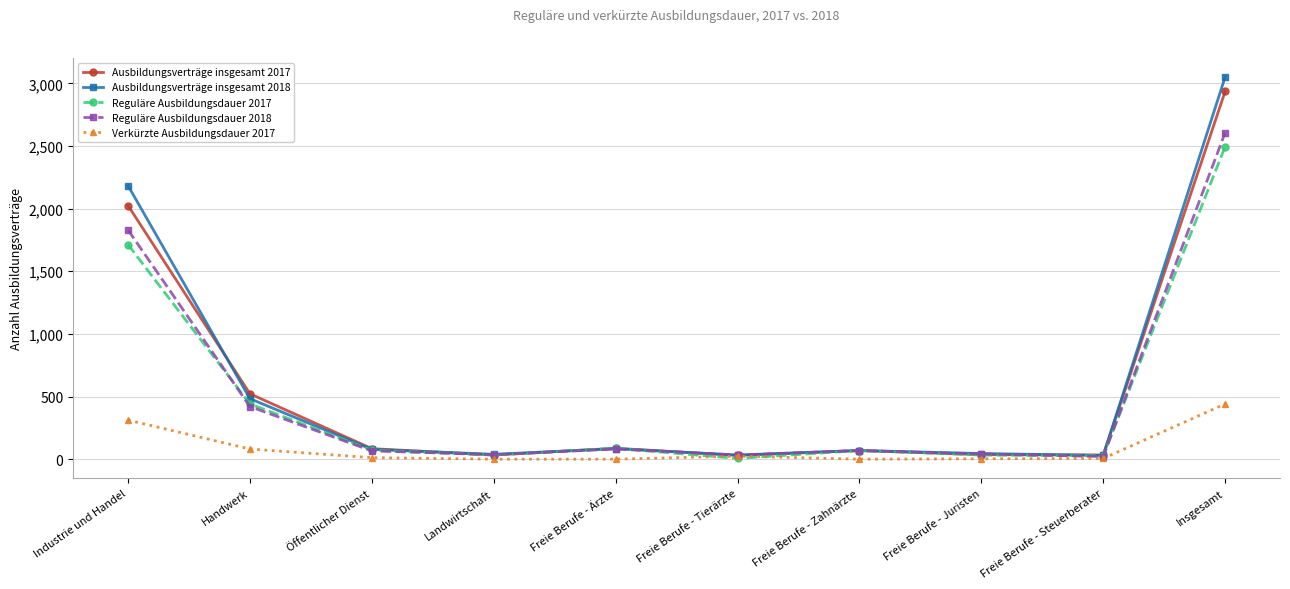

Which series has the largest range (max minus min)?

Ausbildungsverträge insgesamt 2018